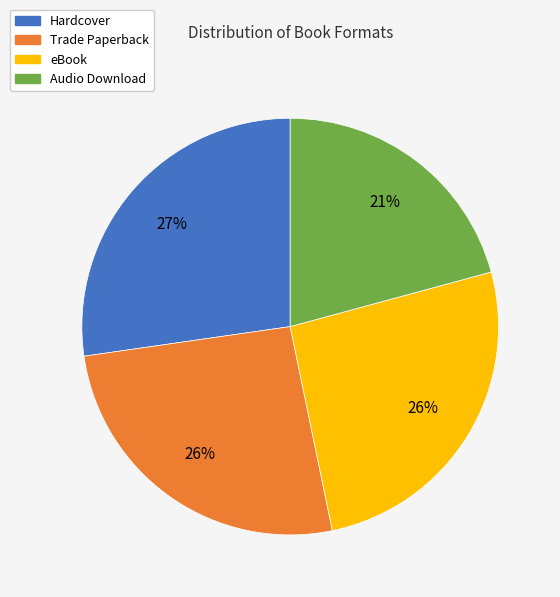

To the nearest percent, what is the difference between the Audio Download and eBook slice percentages?

5%